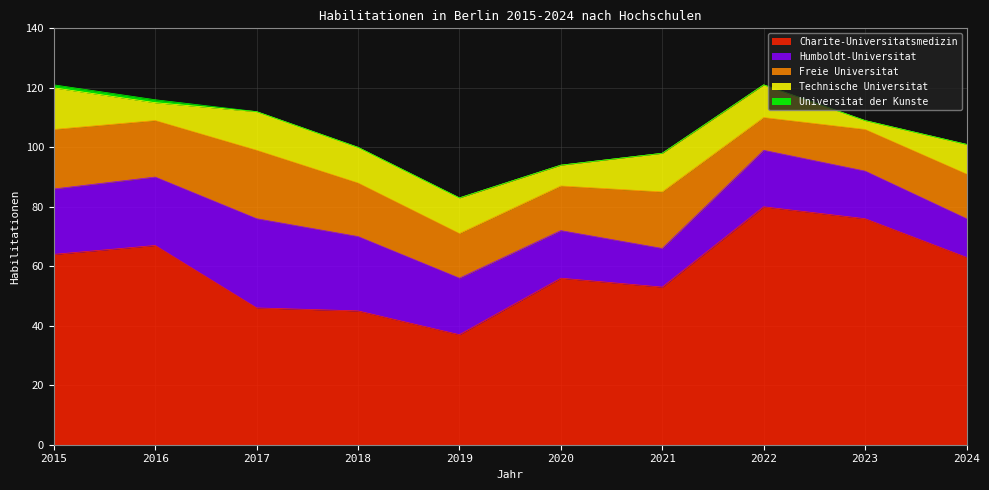

Reading left to right, transcribe all the data shown in this chart.

Charite-Universitatsmedizin: 2015=64	2016=67	2017=46	2018=45	2019=37	2020=56	2021=53	2022=80	2023=76	2024=63
Humboldt-Universitat: 2015=22	2016=23	2017=30	2018=25	2019=19	2020=16	2021=13	2022=19	2023=16	2024=13
Freie Universitat: 2015=20	2016=19	2017=23	2018=18	2019=15	2020=15	2021=19	2022=11	2023=14	2024=15
Technische Universitat: 2015=14	2016=6	2017=13	2018=12	2019=12	2020=7	2021=13	2022=11	2023=3	2024=10
Universitat der Kunste: 2015=1	2016=1	2017=0	2018=0	2019=0	2020=0	2021=0	2022=0	2023=0	2024=0